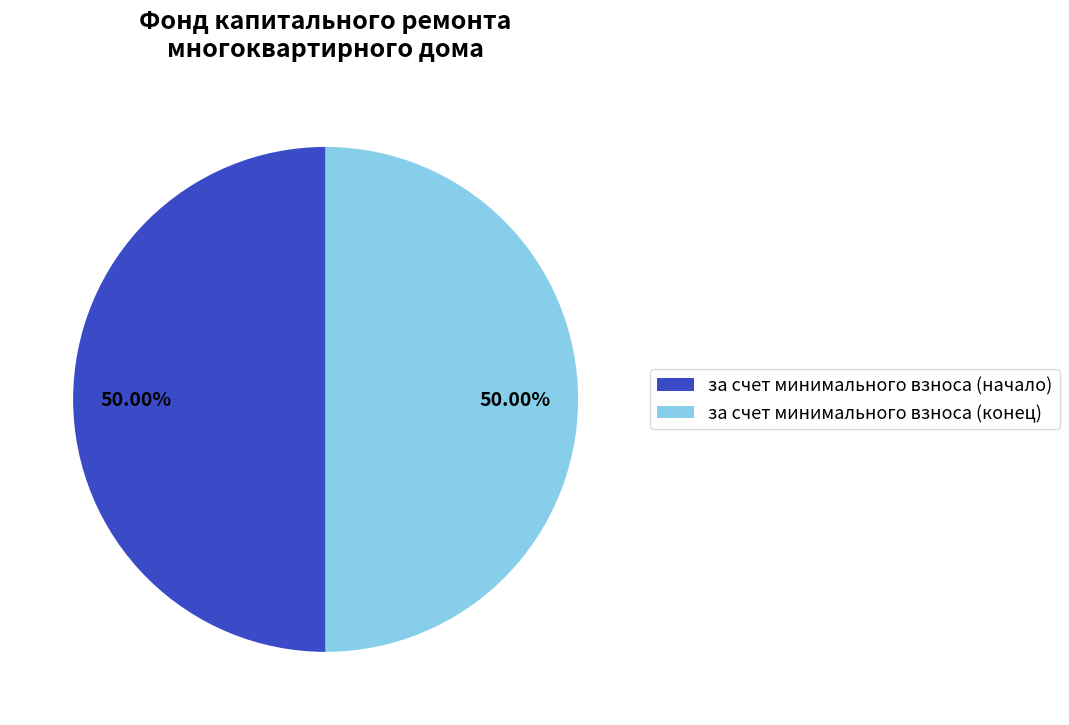

Approximately how many times larger is the value at за счет минимального взноса (начало) compared to за счет минимального взноса (конец)?

1.0